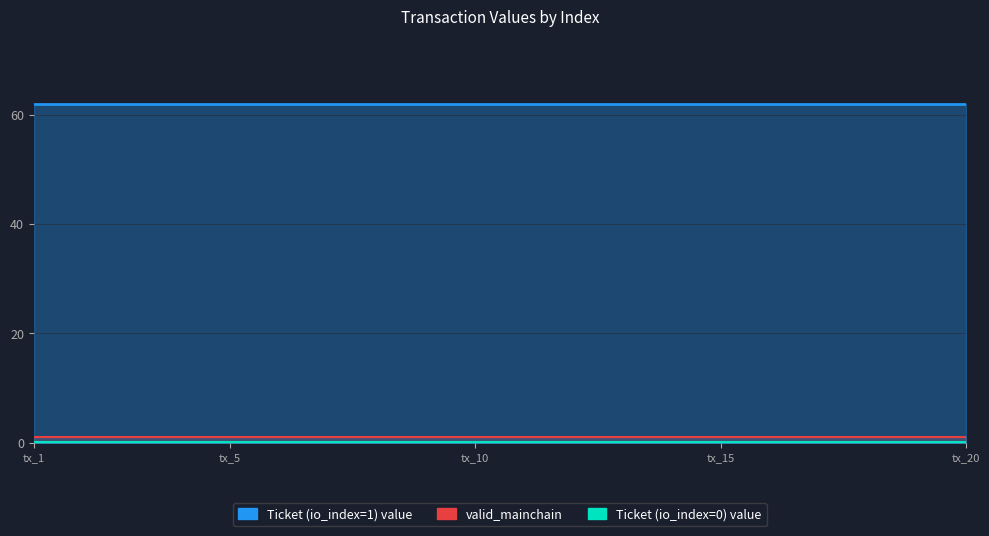

How many data points does each series have?

20